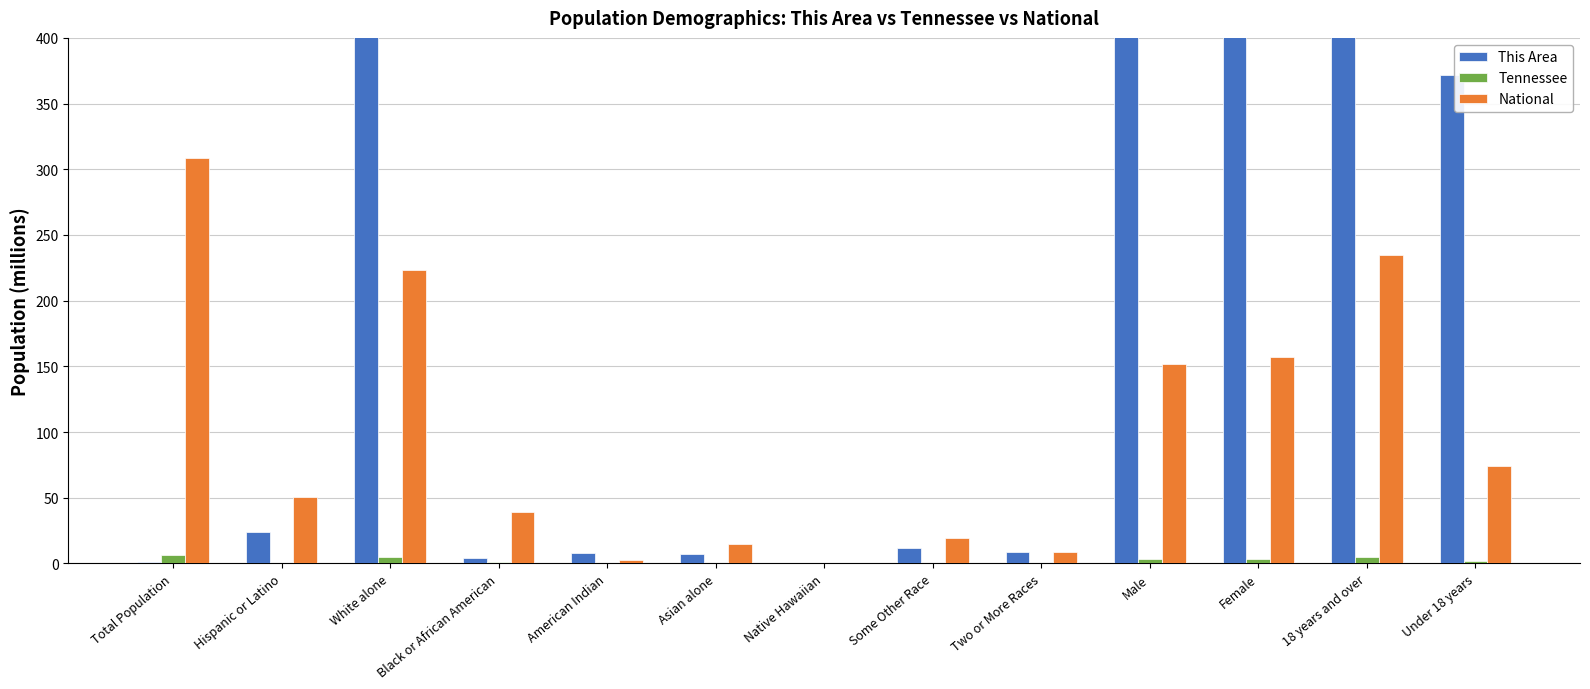

What is the maximum value shown in the chart?

1389.0